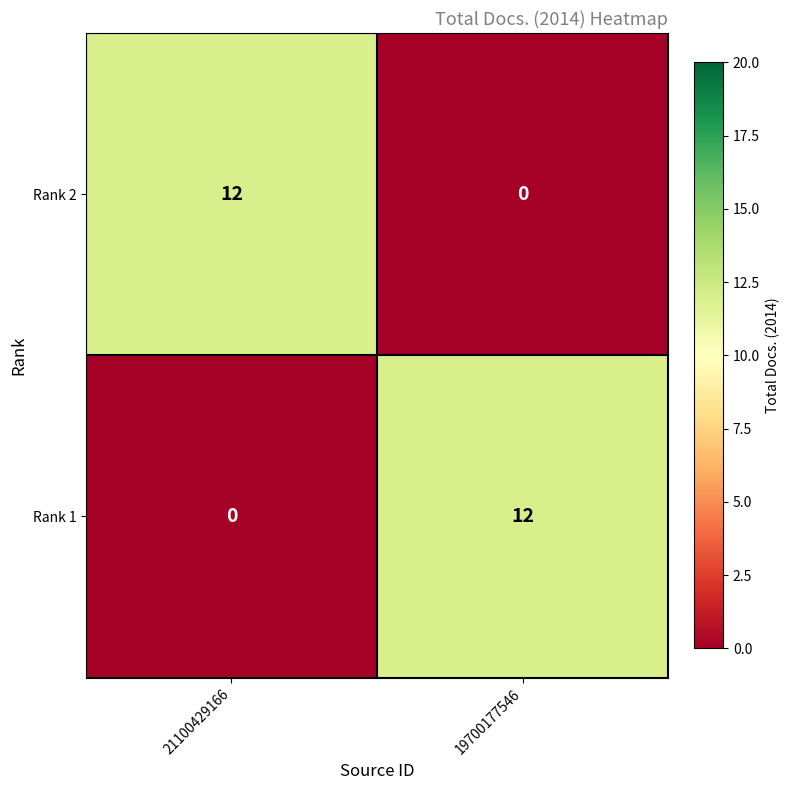

What is the difference between the highest and lowest values at 19700177546?

12